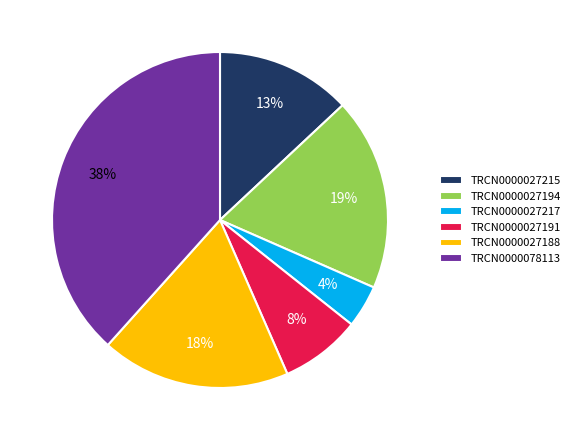

Which category has the smallest portion of the pie?

TRCN0000027217